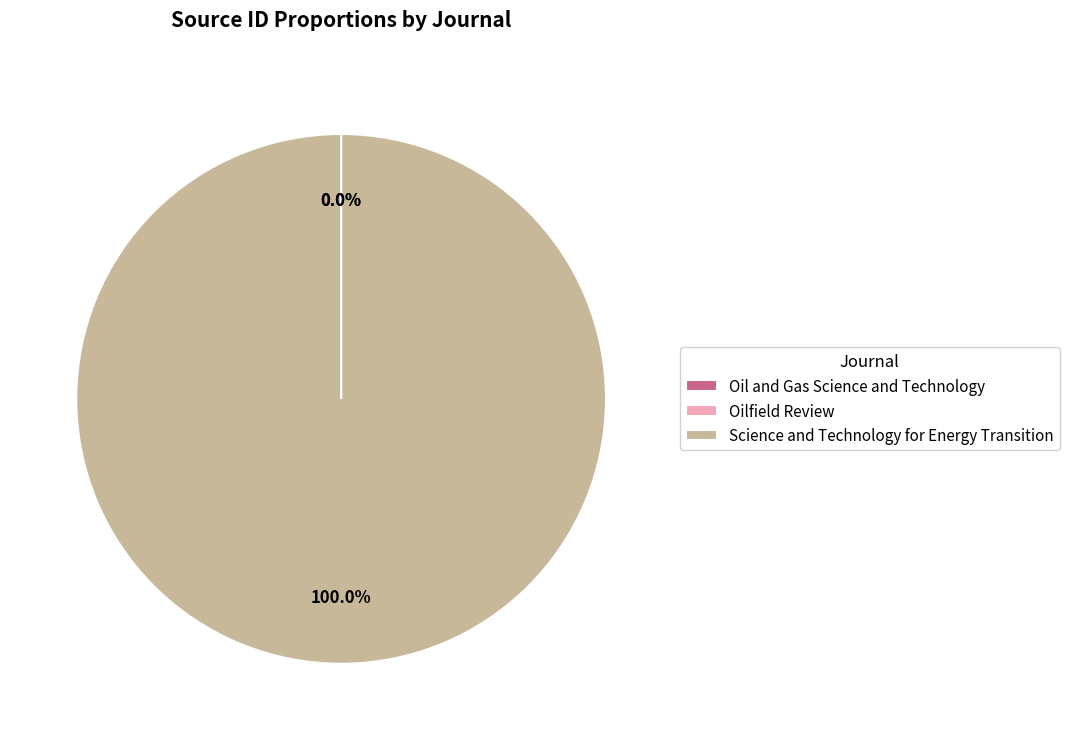

Which category has the biggest portion of the pie?

Science and Technology for Energy Transition